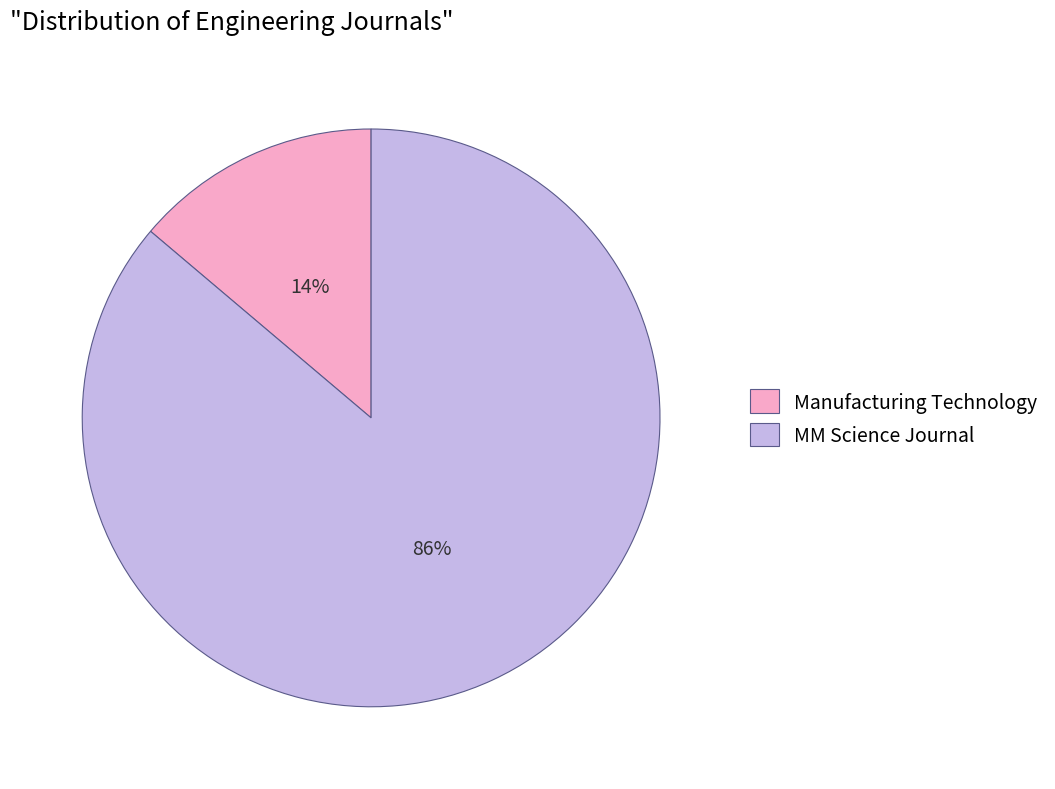

How many segments does this pie chart have?

2